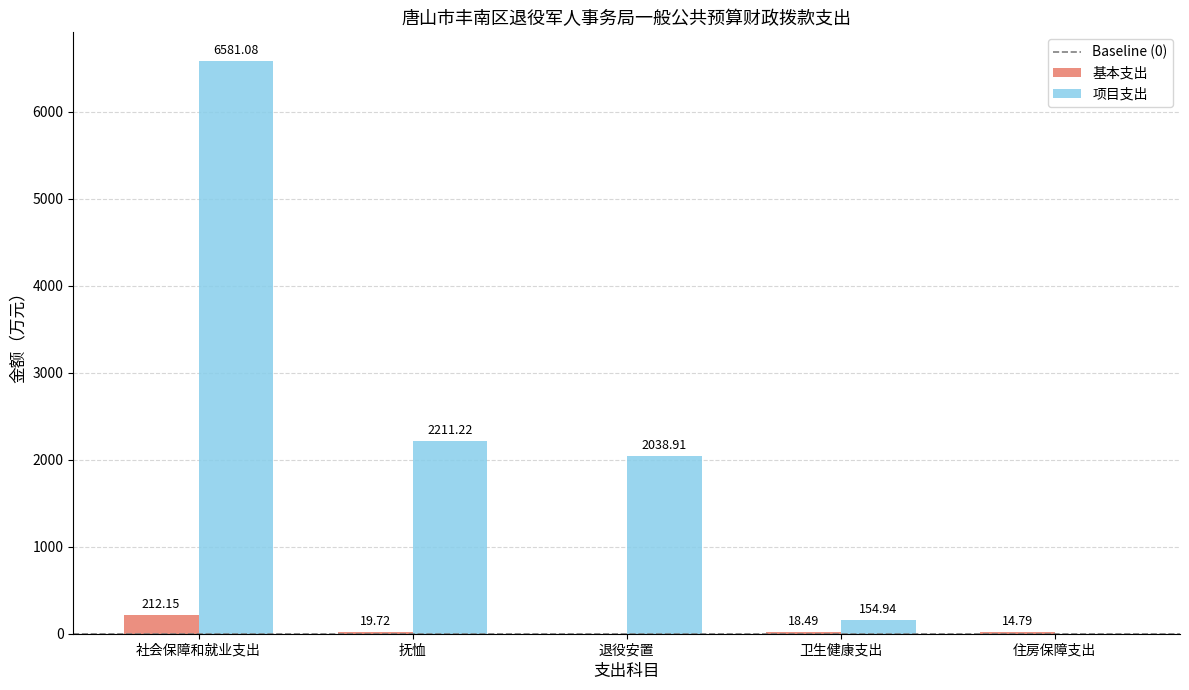

True or false: 项目支出 has a value of 3941.7 at 抚恤.

False